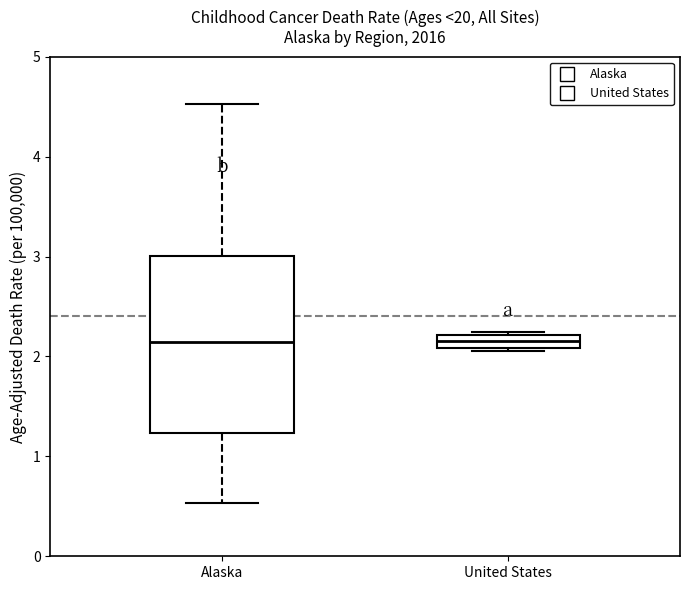

Comparing the boxes themselves (not the whiskers), which one is the tallest?

Alaska